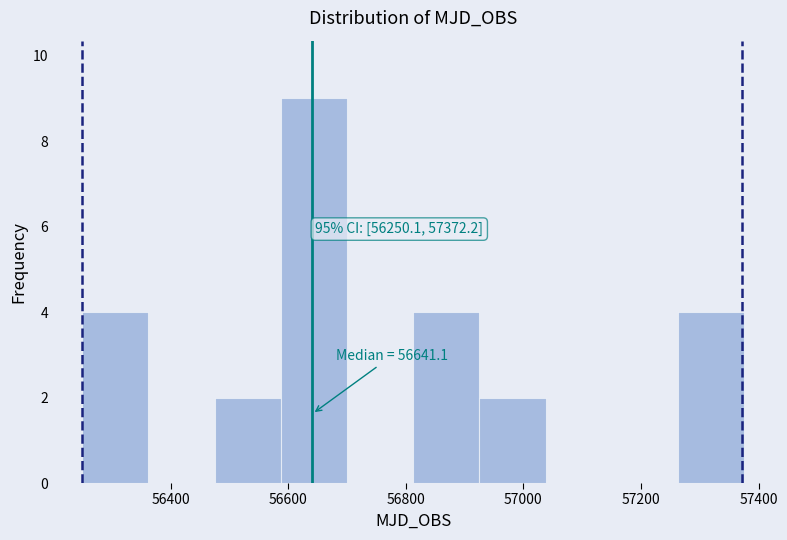

Over which range of the x-axis is the bar tallest?

56580 to 56700